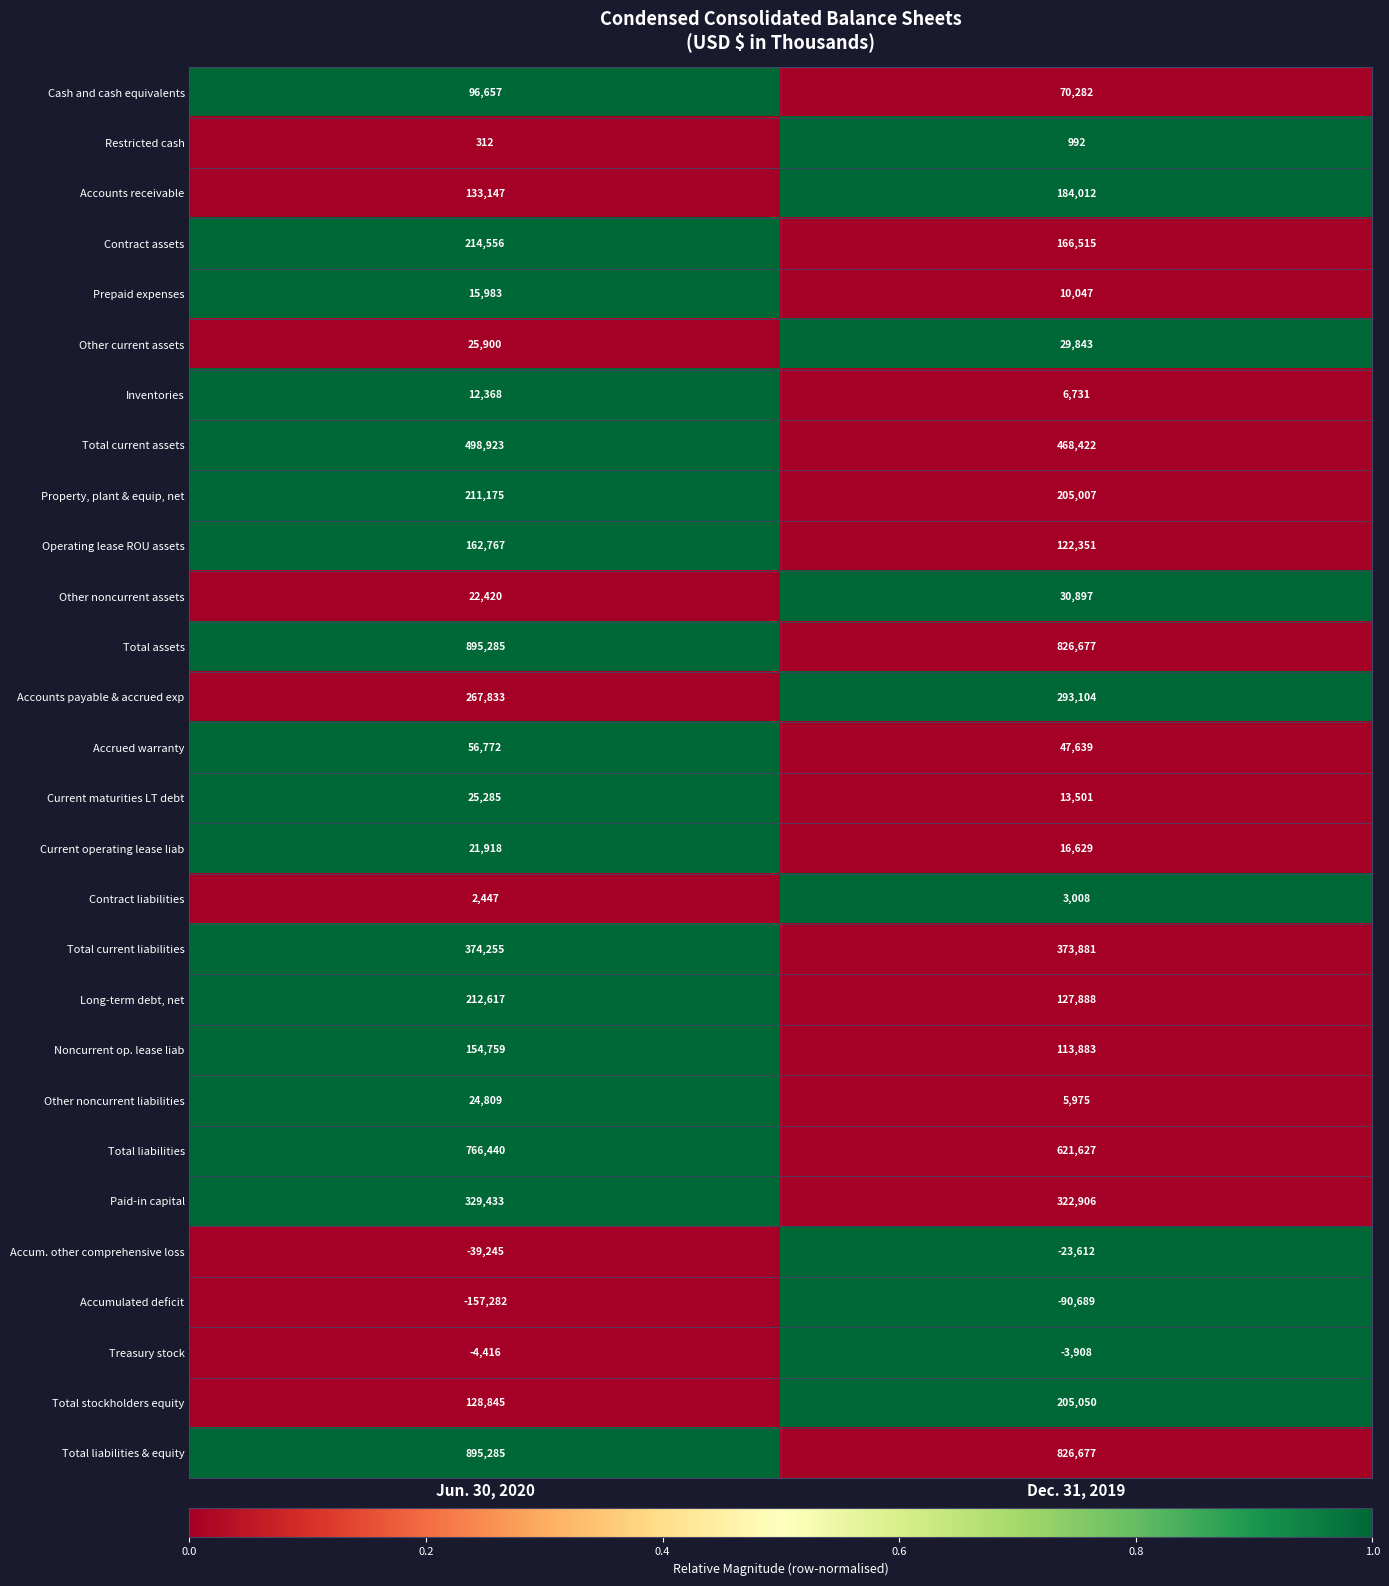

At which category is the sum across all series the highest?

Jun. 30, 2020